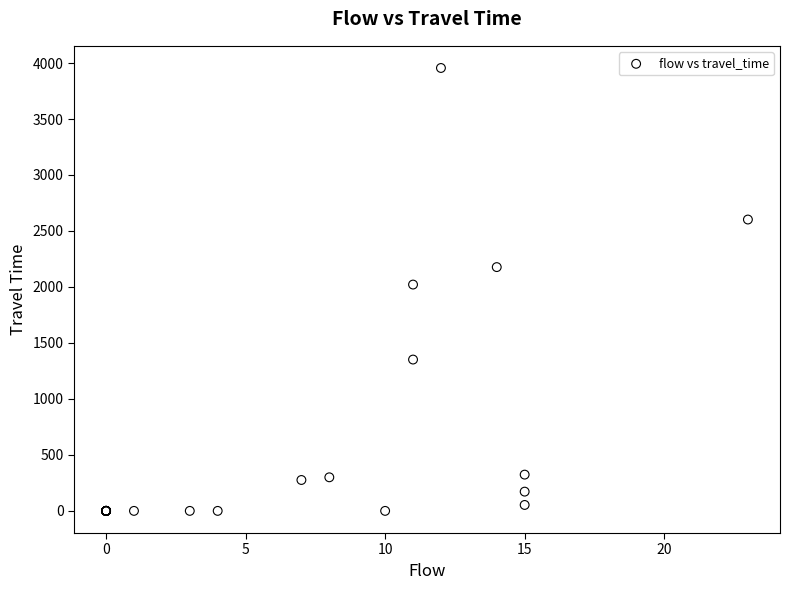

What Y value in the scatter plot is closest to 1977?

2021